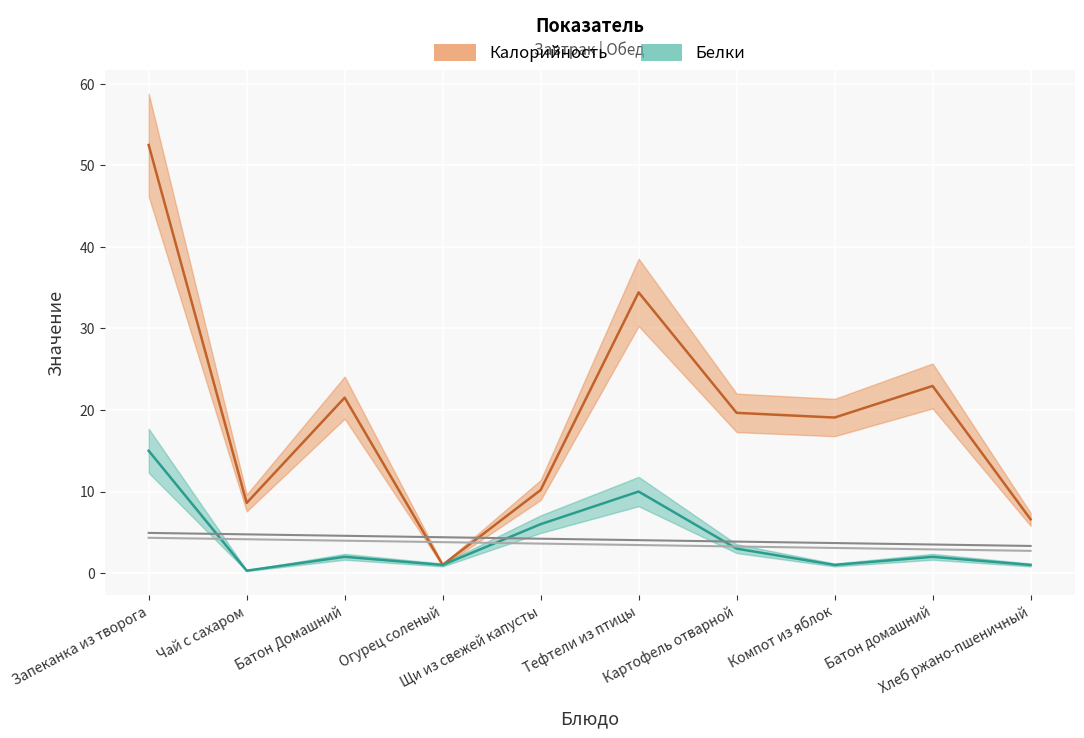

What is the maximum value for Калорийность?

52.5